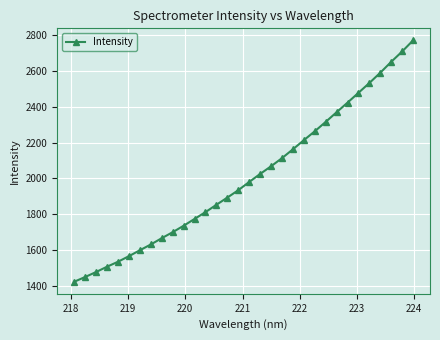

What is the average value?

2006.8